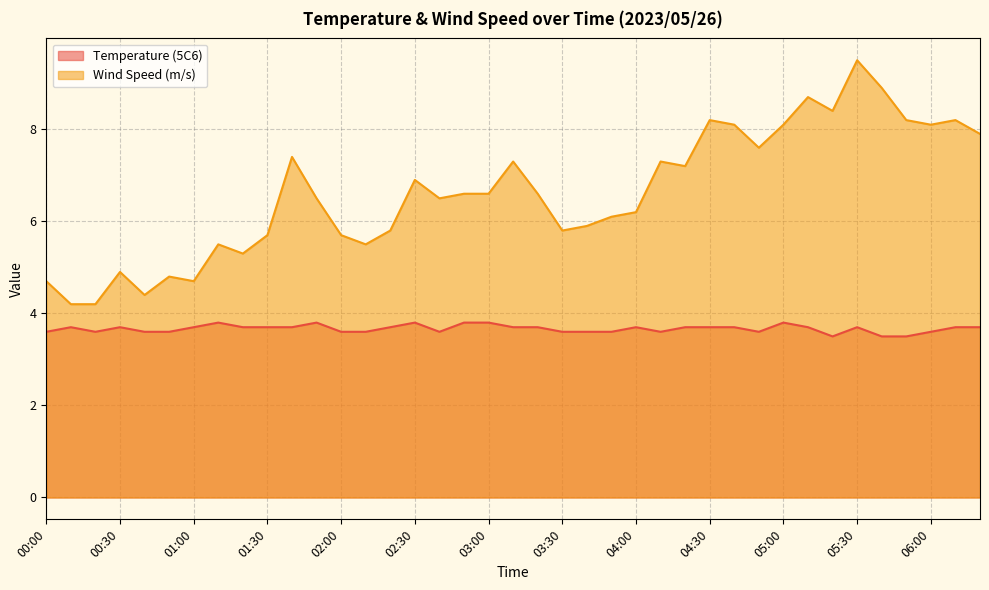

Rank the series at 00:10 from lowest to highest value.

Temperature (5C6), Wind Speed (m/s)